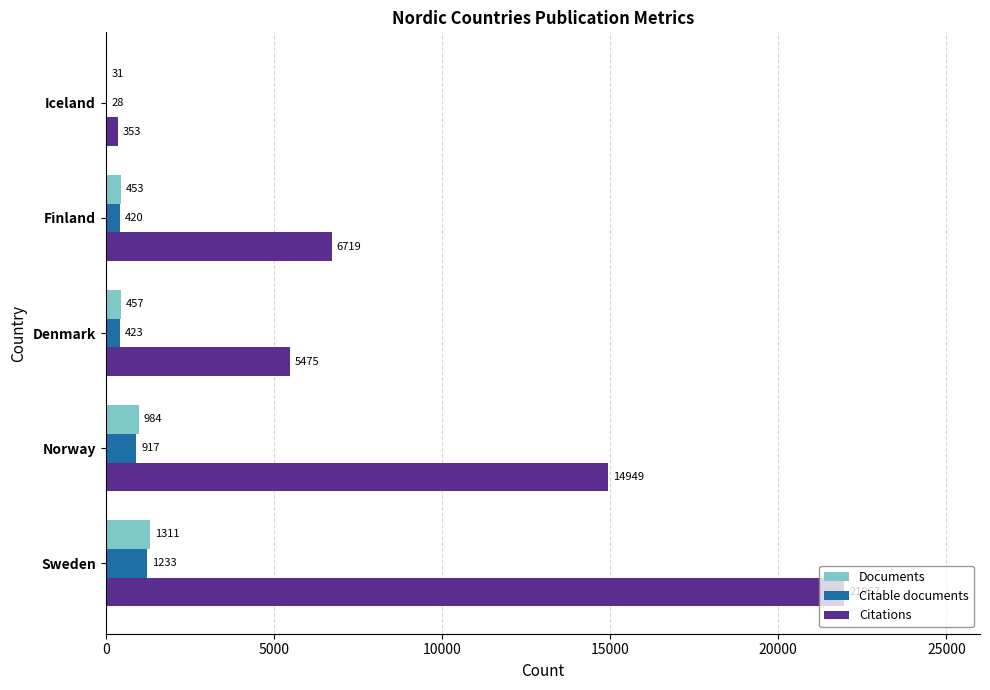

What is the sum of all Citations values?

49463